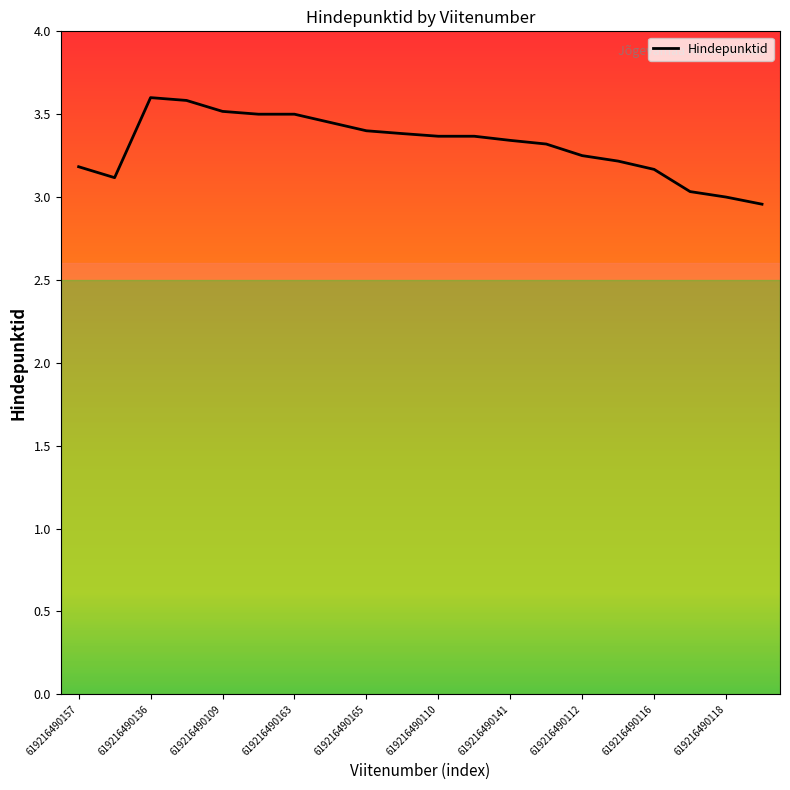

What is the difference between the maximum and minimum values?

0.6